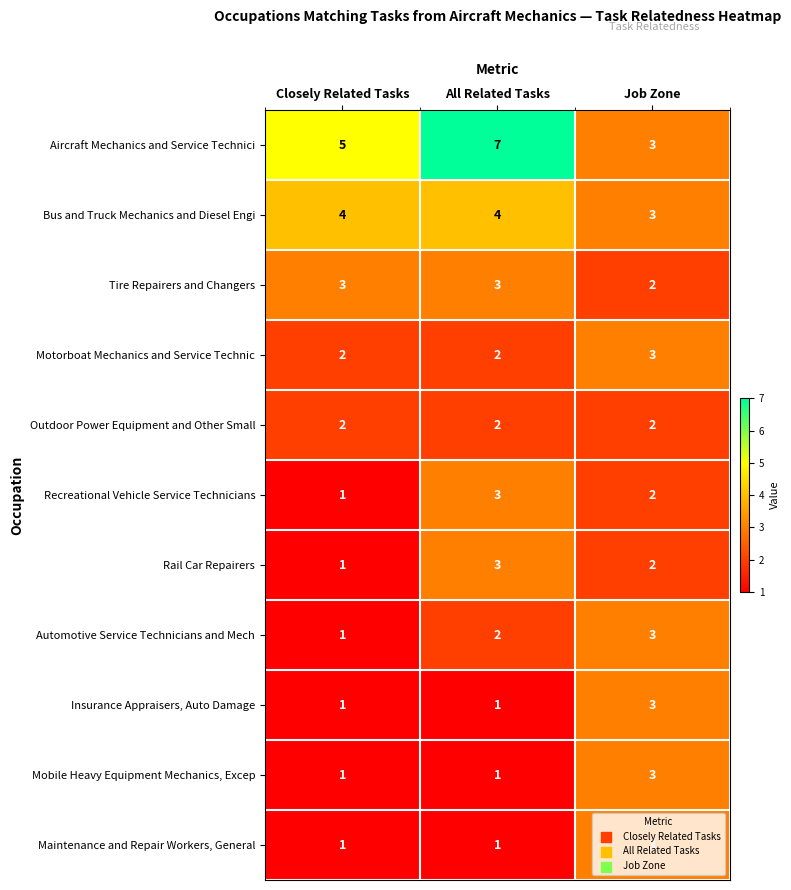

How many Bus and Truck Mechanics and Diesel Engi values are between 3 and 4?

3